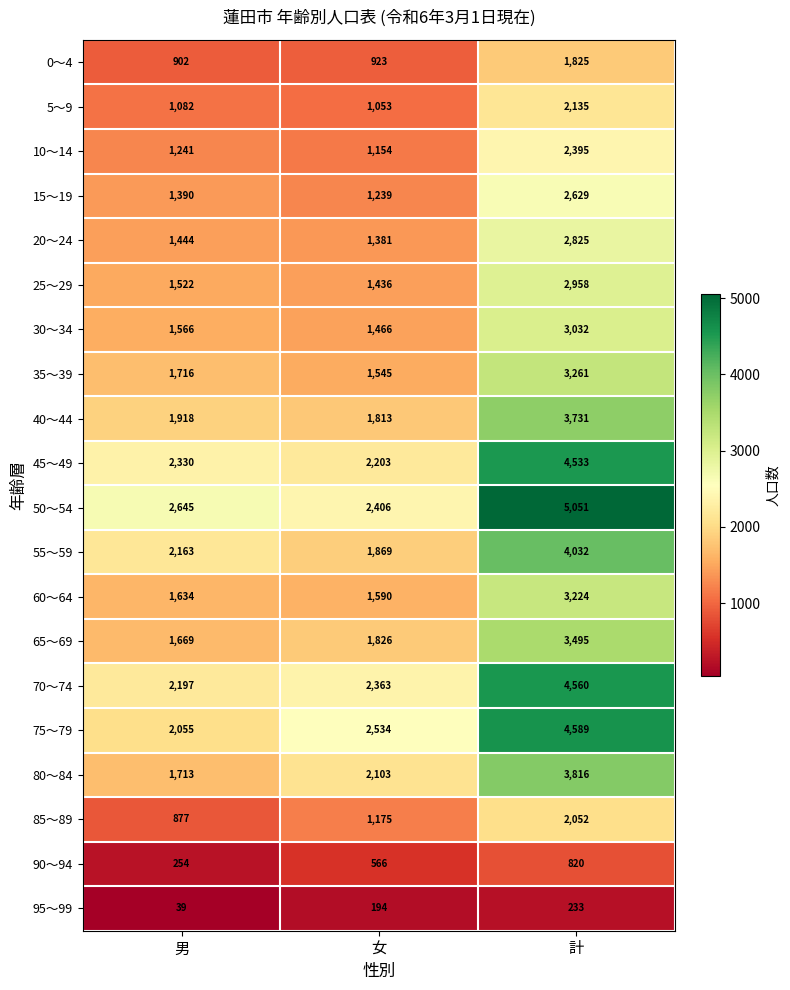

Rank the series at 男 from highest to lowest value.

50～54, 45～49, 70～74, 55～59, 75～79, 40～44, 35～39, 80～84, 65～69, 60～64, 30～34, 25～29, 20～24, 15～19, 10～14, 5～9, 0～4, 85～89, 90～94, 95～99